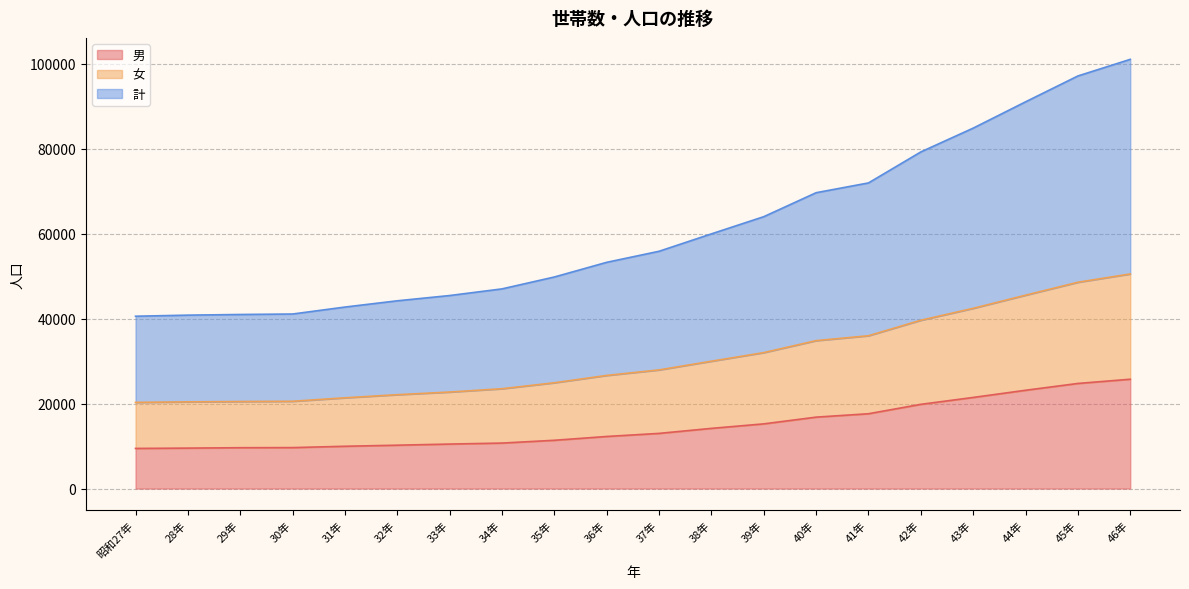

What is the greatest value displayed?

100988